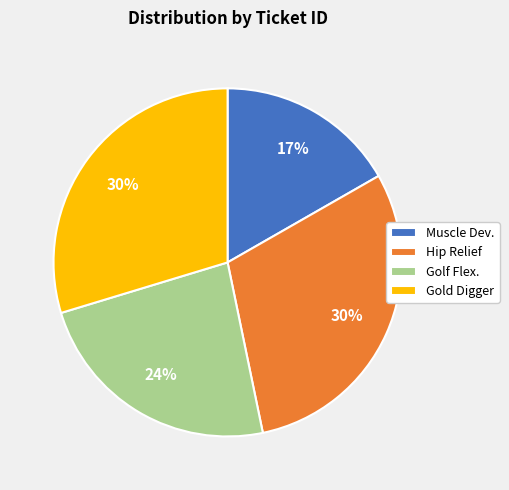

Is it true that Hip Relief is 23% of the pie?

False